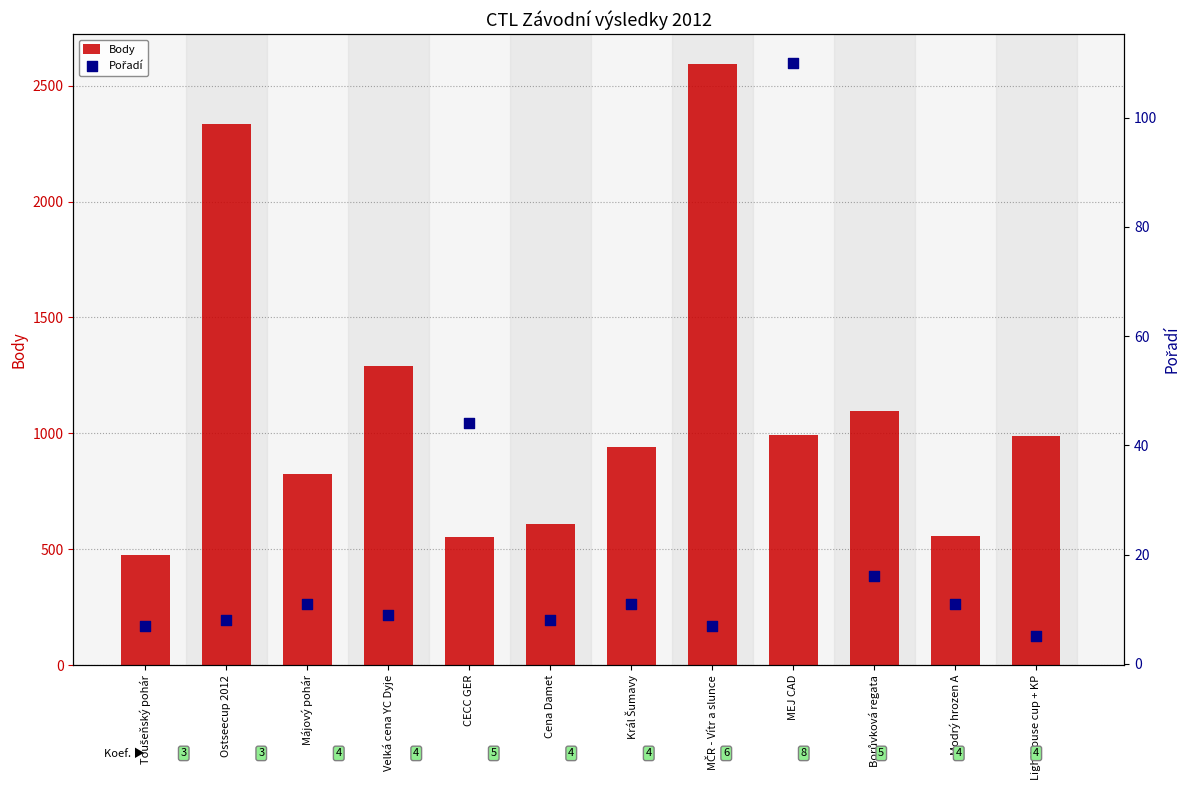

Which series has the largest total across all categories?

Body